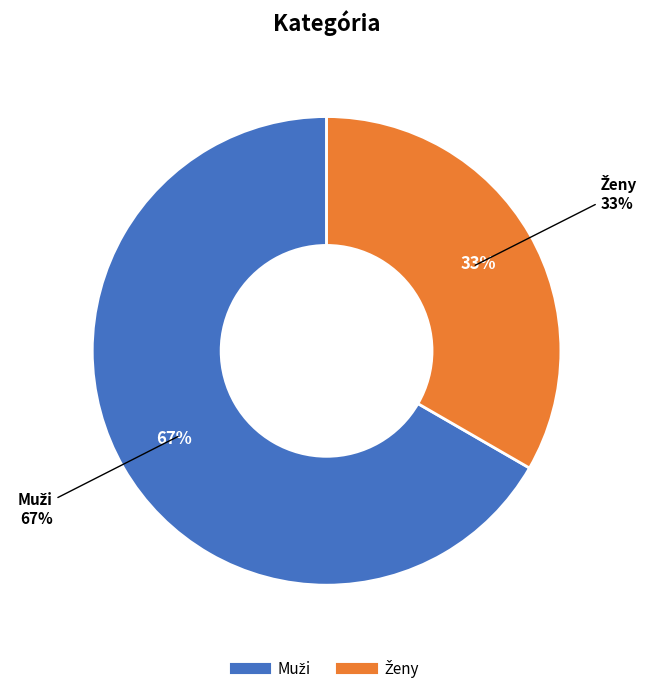

What is the ratio of the value at Ženy to the value at Muži?

0.5